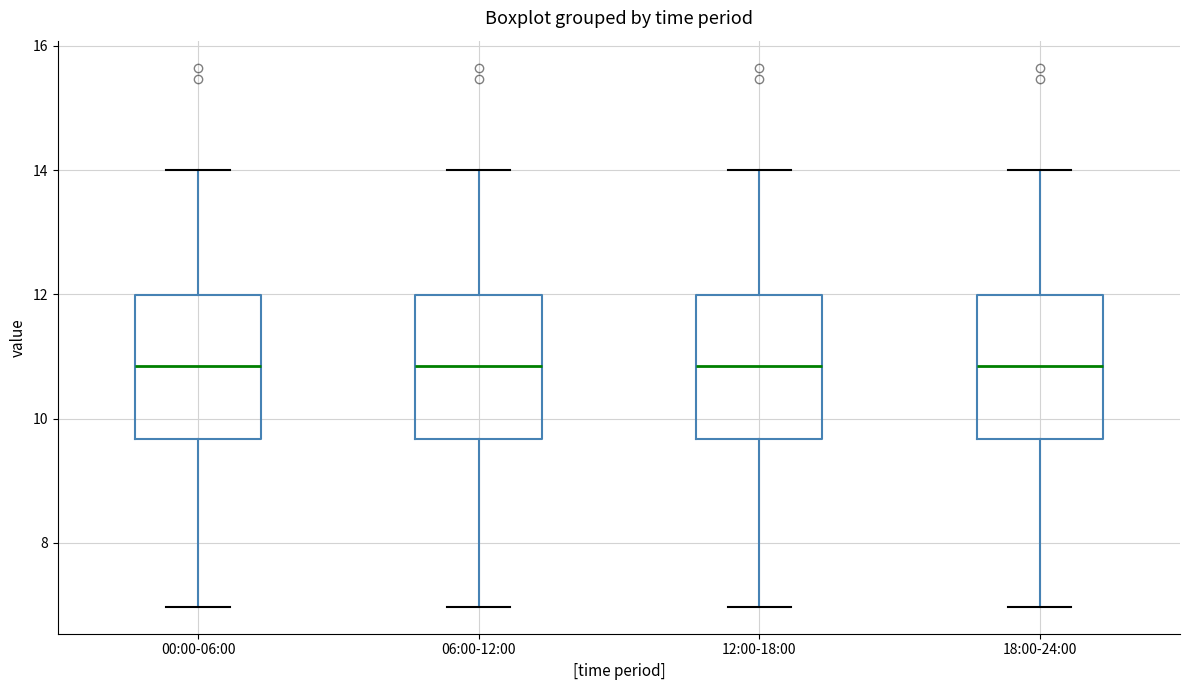

Reading left to right, read every box against the y-axis: the position of its median line, the range the box covers, and the ends of its whiskers. The values are not printed on the chart, so give them approximately, as read against the axis.

00:00-06:00: median 10.8, box 9.6 to 12.0, whiskers 7.0 to 14.0
06:00-12:00: median 10.8, box 9.6 to 12.0, whiskers 7.0 to 14.0
12:00-18:00: median 10.8, box 9.6 to 12.0, whiskers 7.0 to 14.0
18:00-24:00: median 10.8, box 9.6 to 12.0, whiskers 7.0 to 14.0